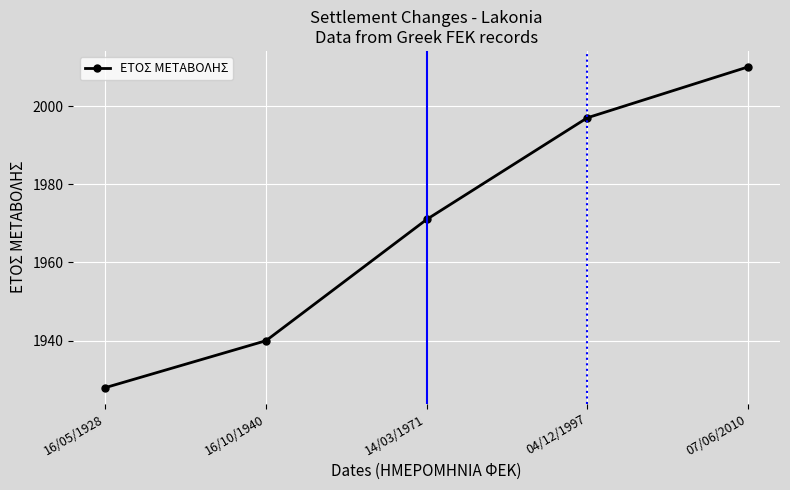

Which category has the highest value across all series?

07/06/2010